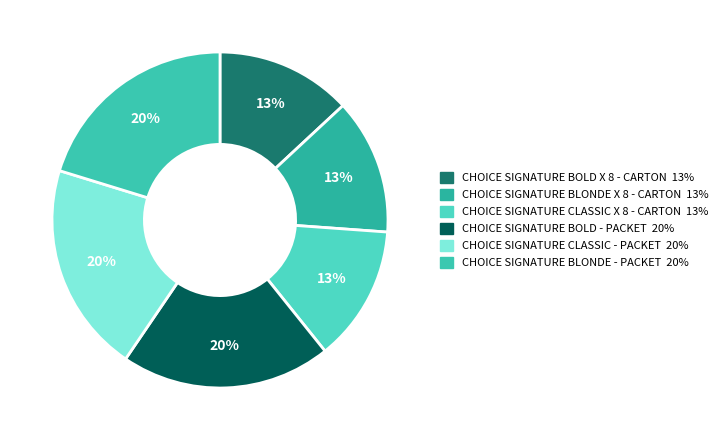

Count the number of slices in the pie.

6